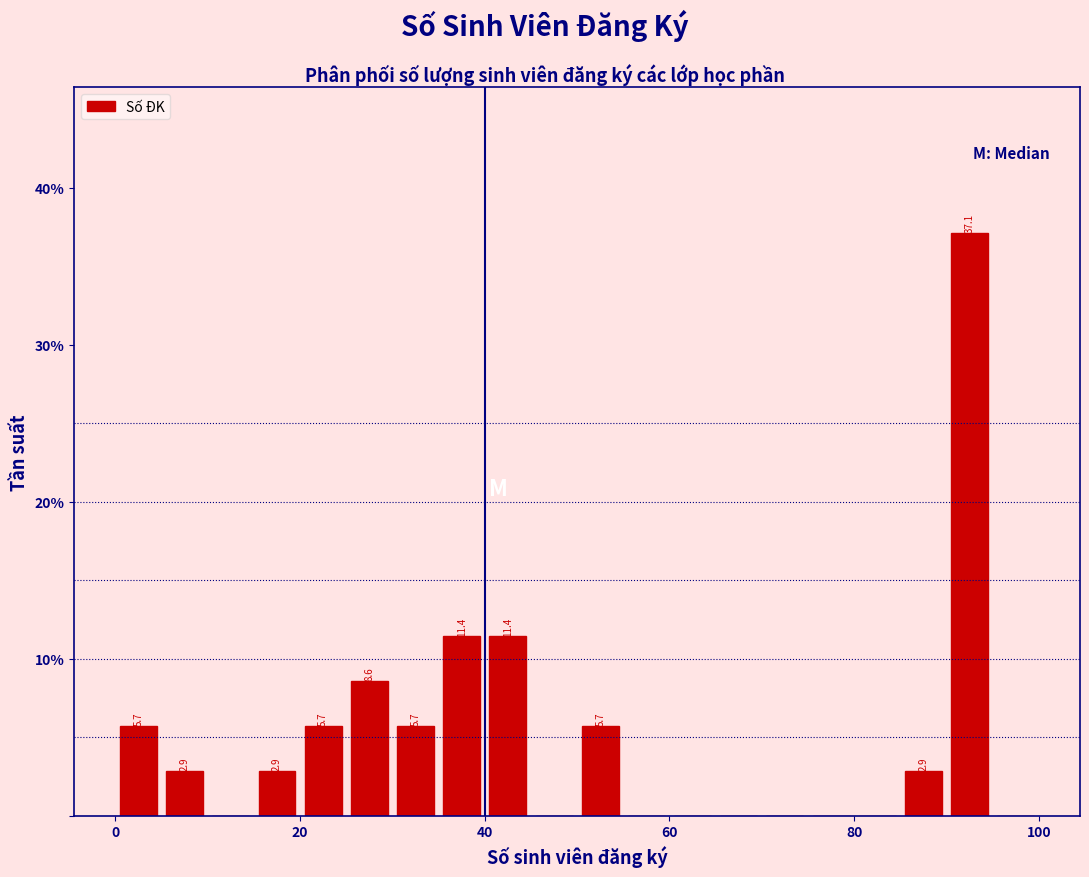

Around what value on the x-axis is the tallest bar? Give the approximate position of its centre, as read against the axis.

92